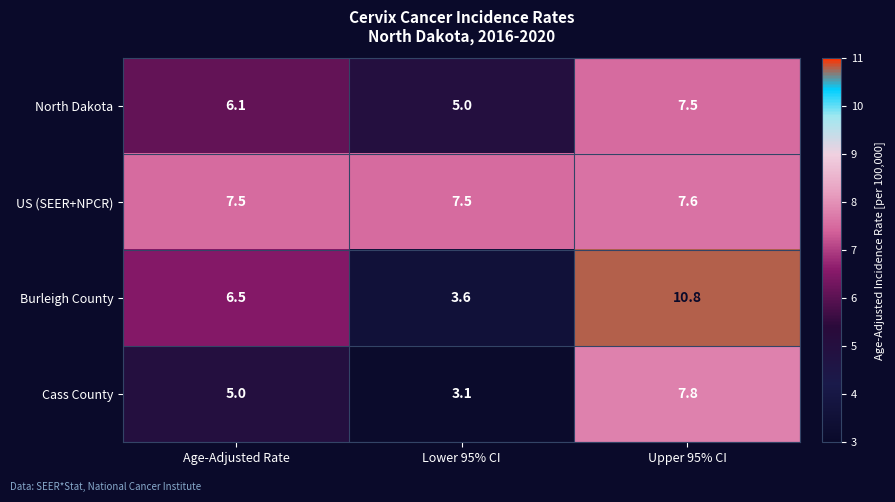

Between Age-Adjusted Rate and Upper 95% CI, which series saw the biggest shift?

Burleigh County